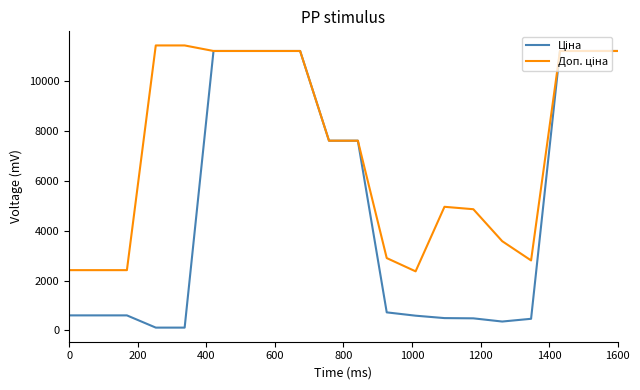

What is the maximum value shown in the chart?

11410.0